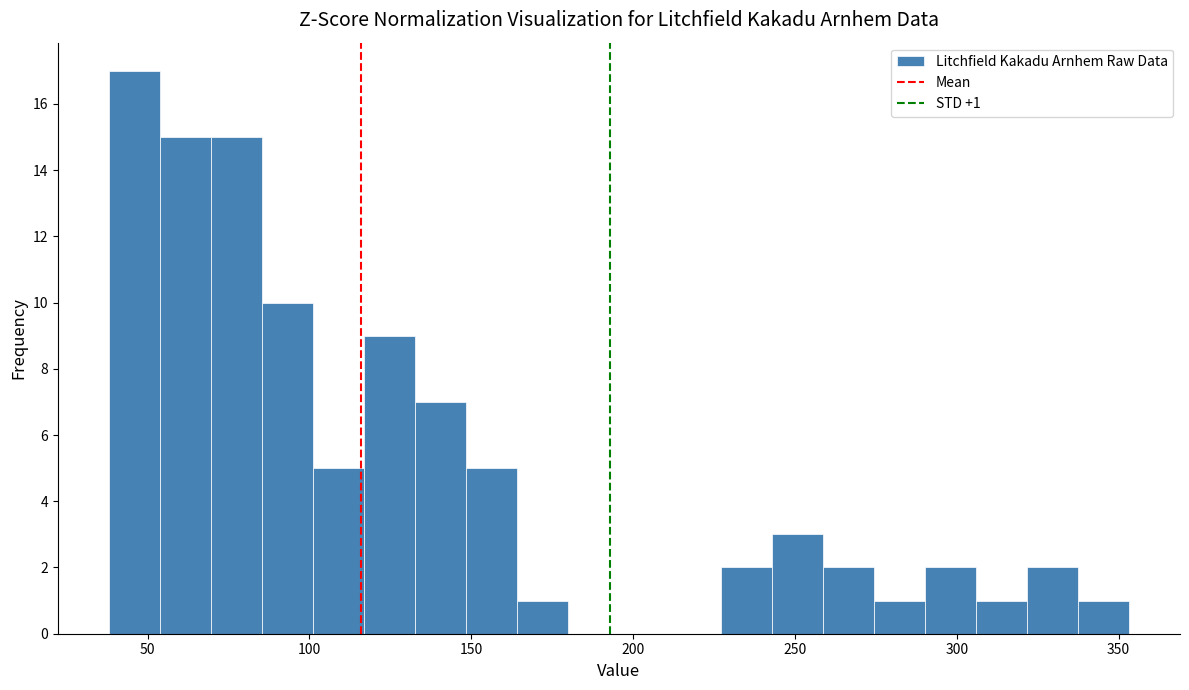

Read against the x-axis, roughly where is the centre of the tallest bar?

45